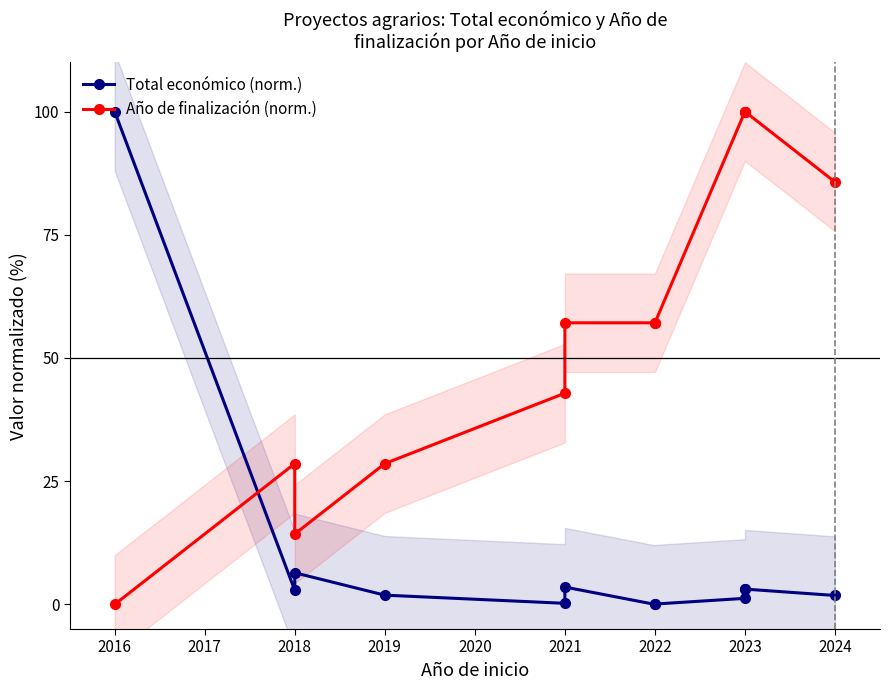

How many lines are shown in the chart?

2